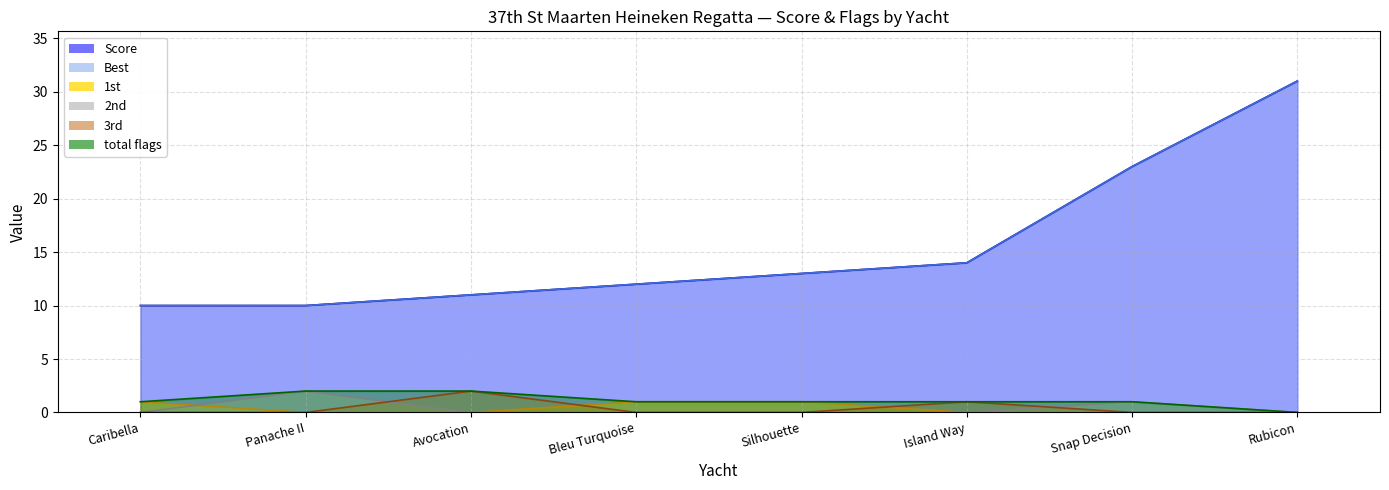

How many distinct data groups are displayed?

6